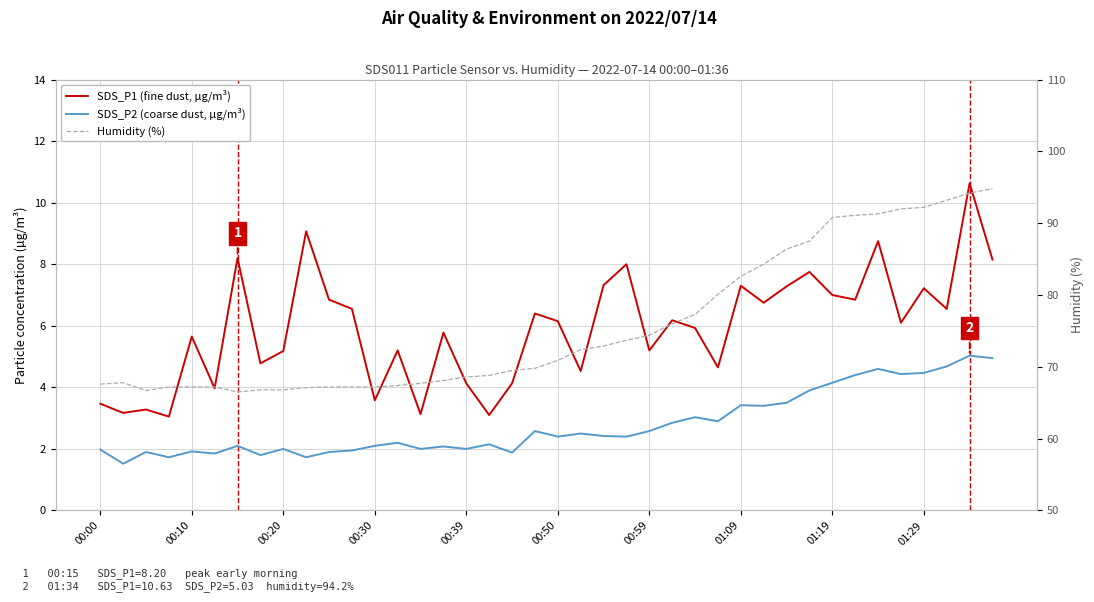

What is the value of the Humidity (%) point at the 10th from the left?

67.1